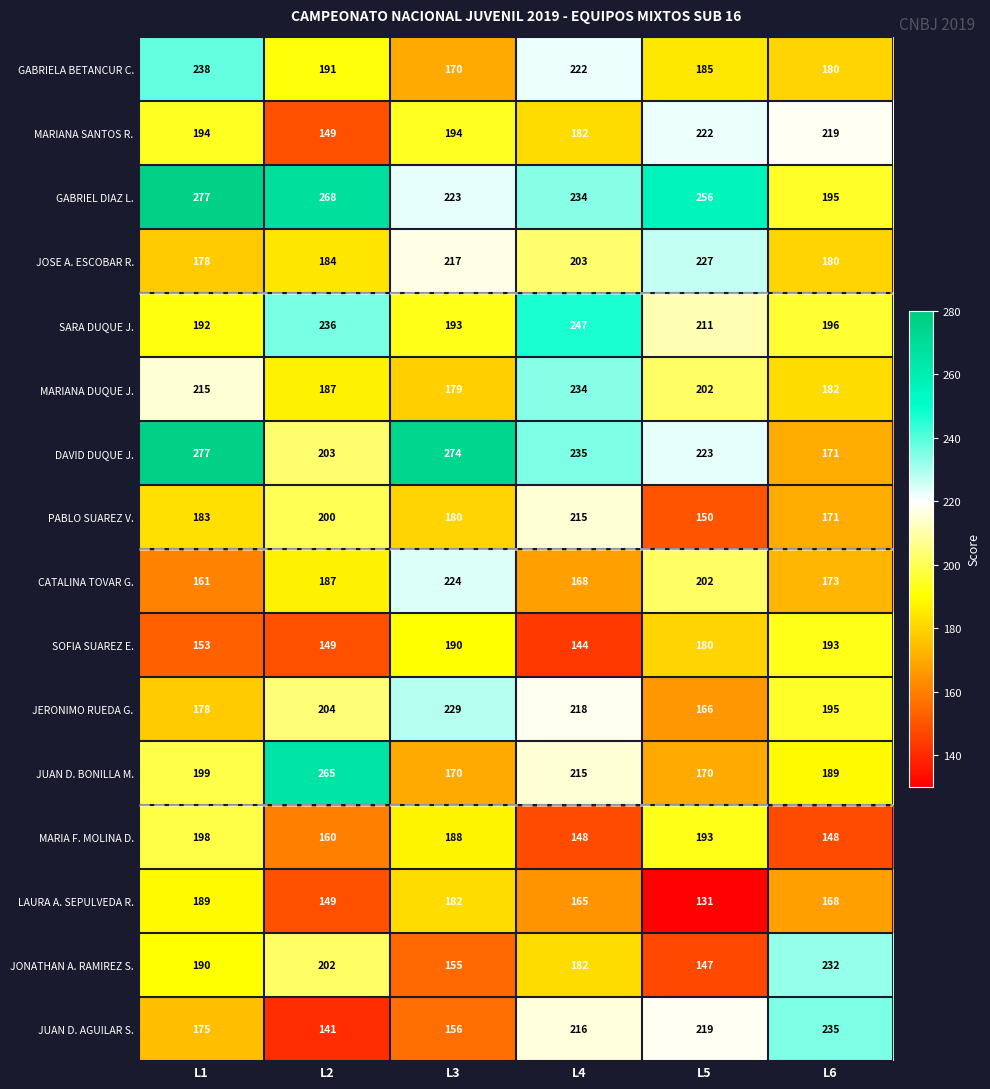

True or false: SARA DUQUE J. has a value of 247 at L4.

True